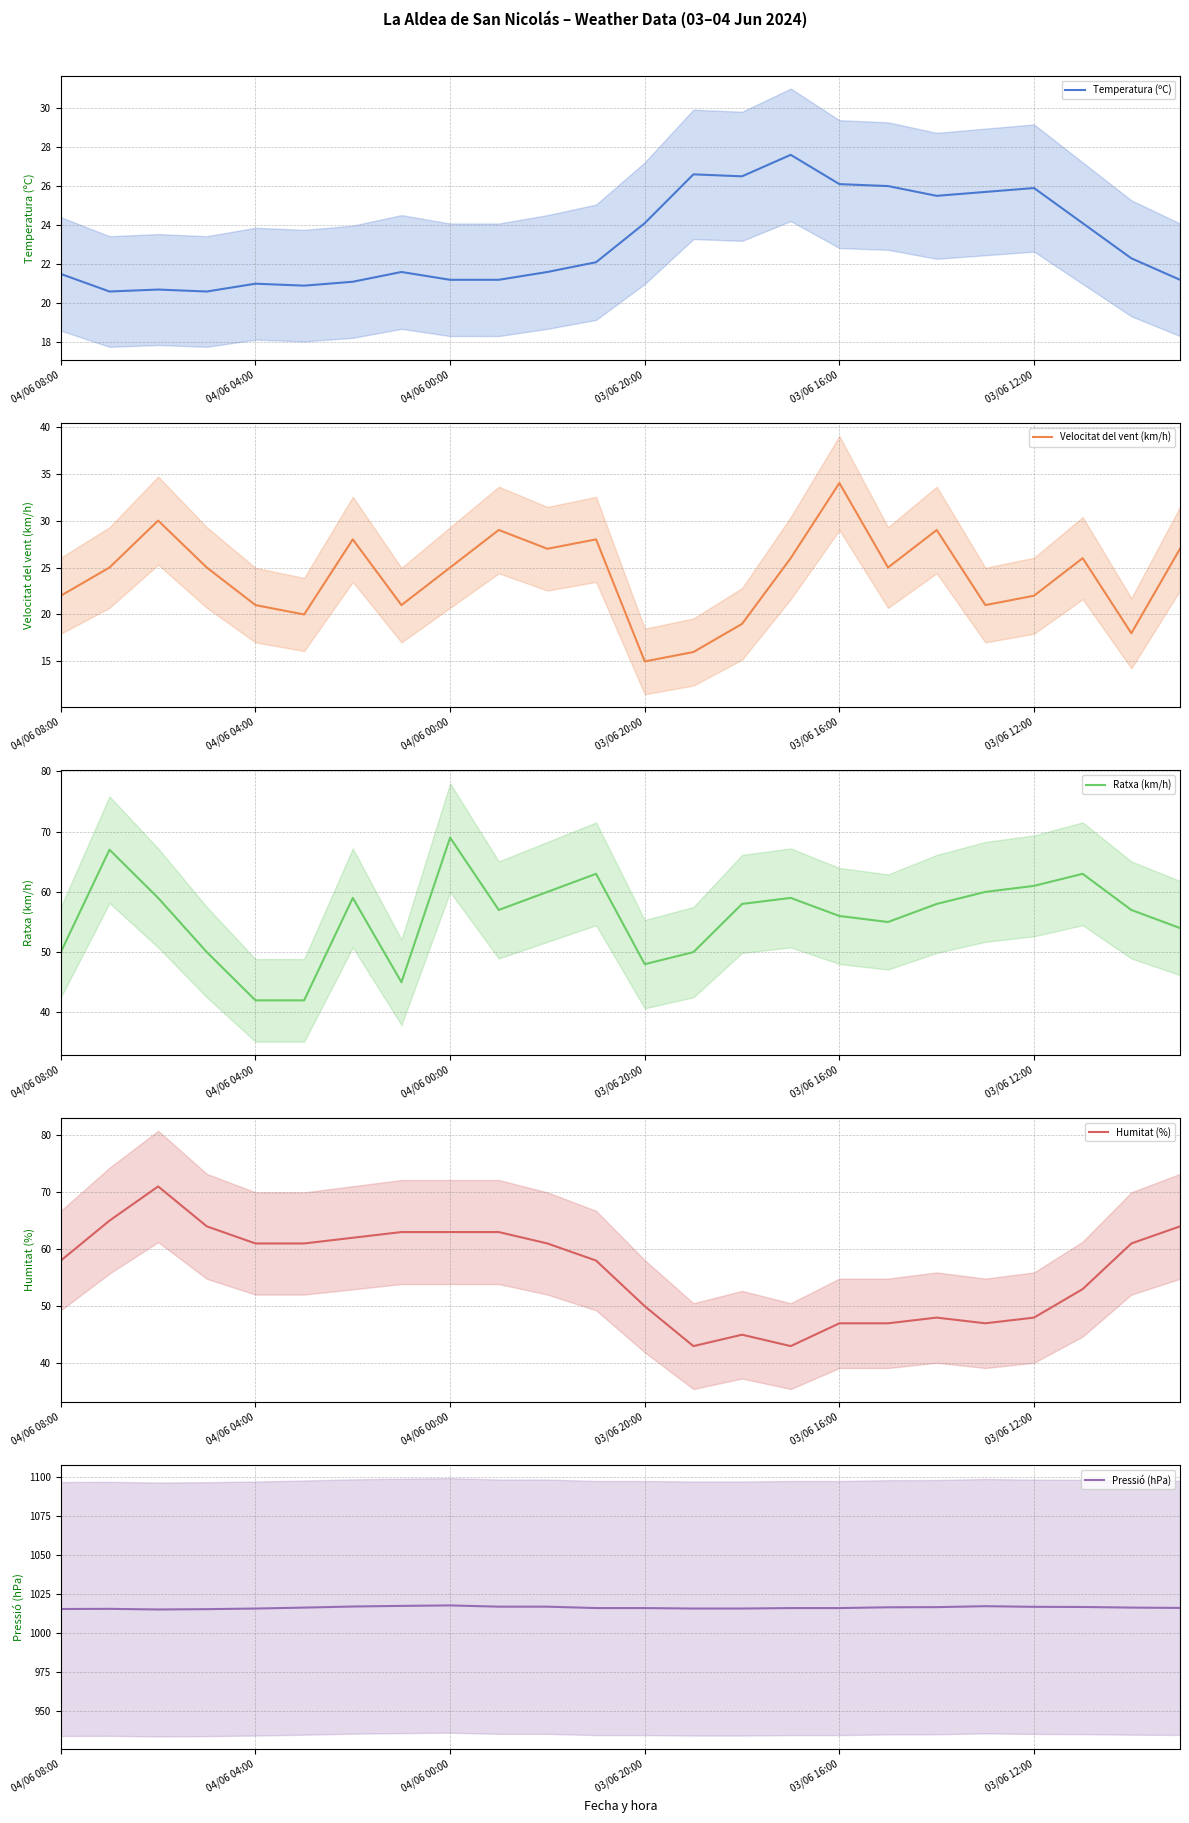

How many interior local peaks does the Velocitat del vent (km/h) series have?

7